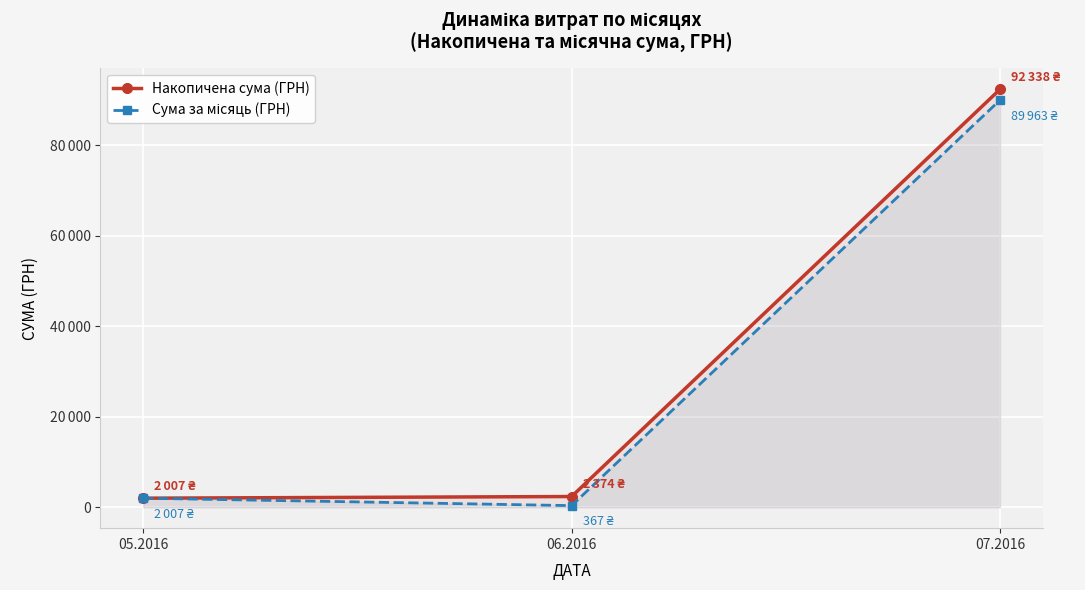

What is the minimum value shown in the chart?

367.2